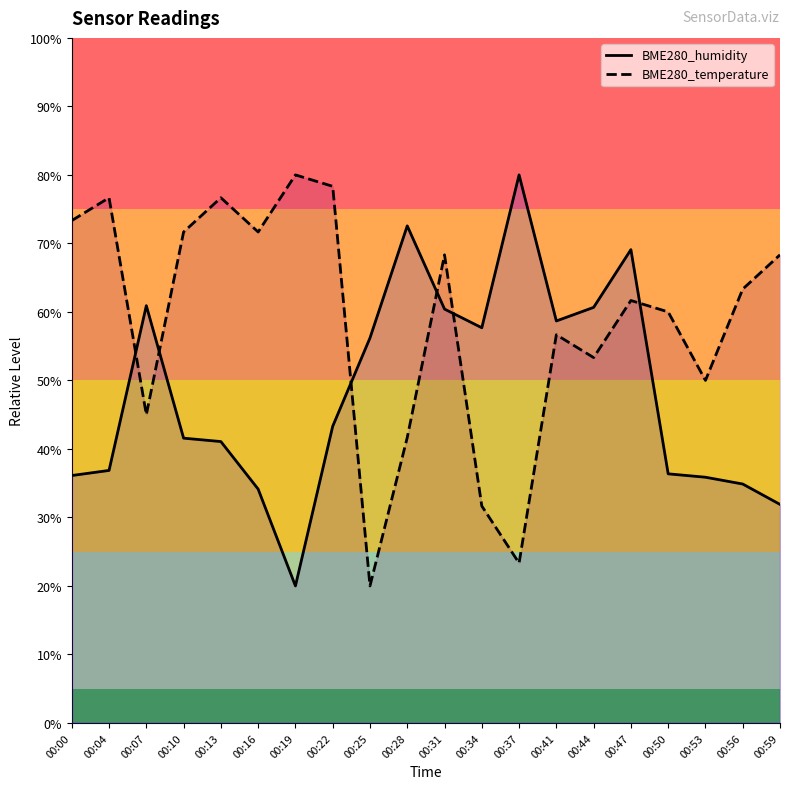

What is the spread (max minus min) of values at 00:44?

7.3